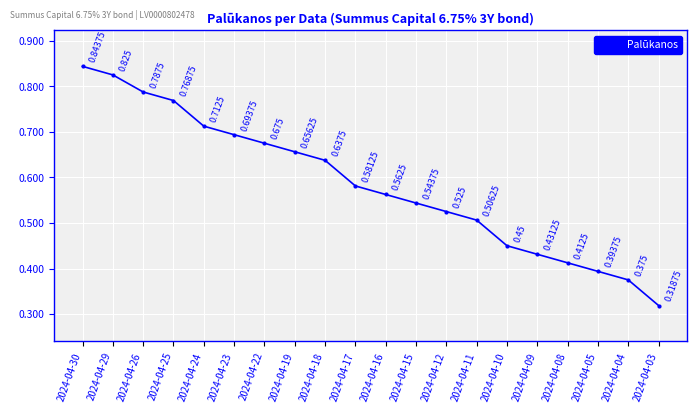

True or false: there are more than 0 points higher than both neighbors.

False